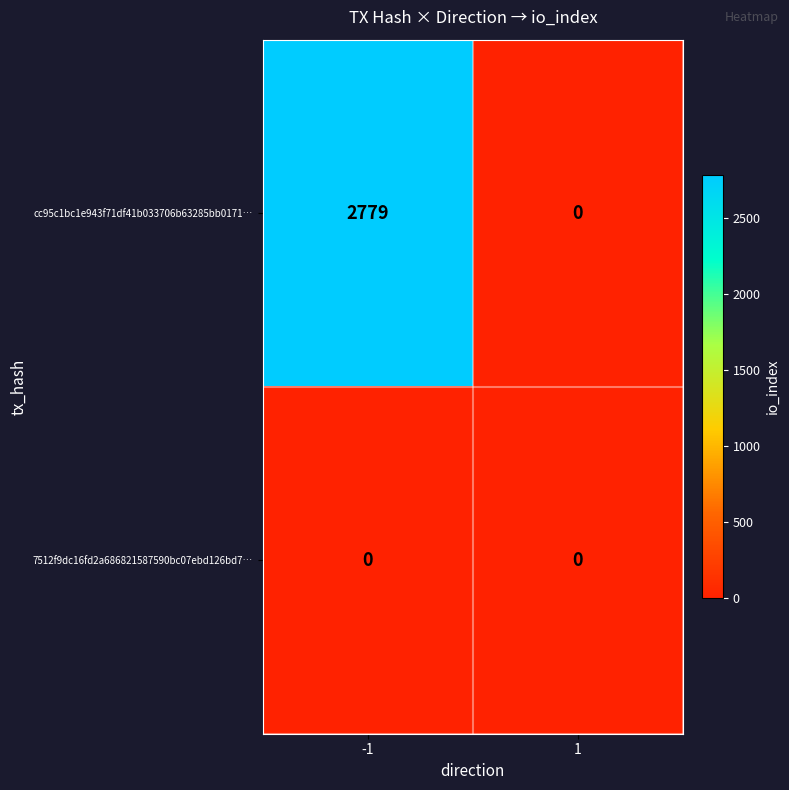

List the series in order of their overall mean, highest first.

cc95c1bc1e943f71df41b033706b63285bb0171…, 7512f9dc16fd2a686821587590bc07ebd126bd7…